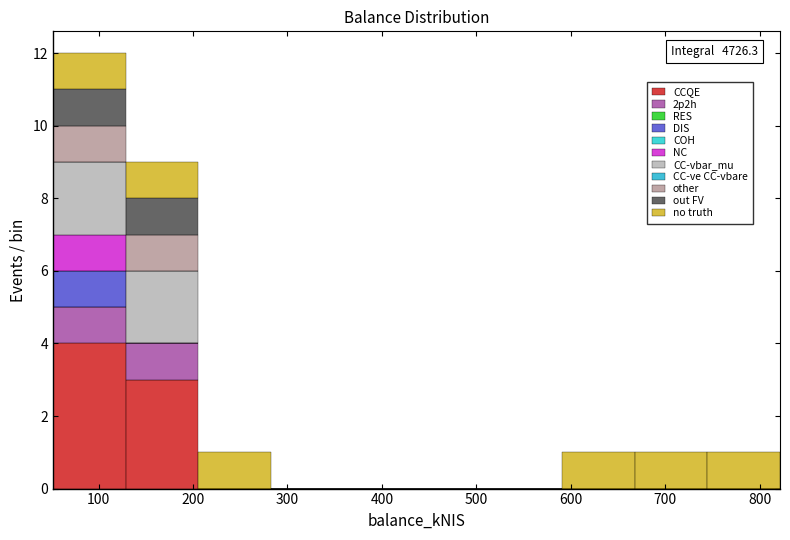

Which range on the x-axis has the tallest stacked bar (by total height)?

50 to 130